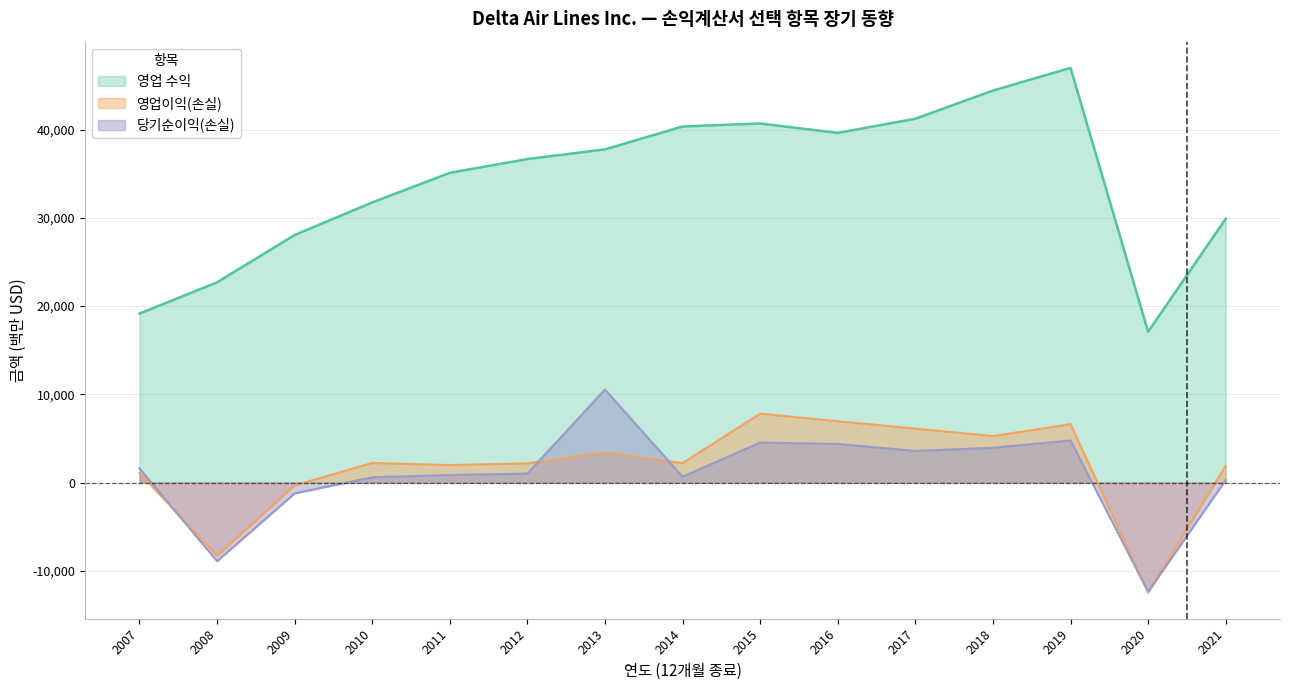

True or false: 당기순이익(손실) and 영업 수익 cross at least once.

False